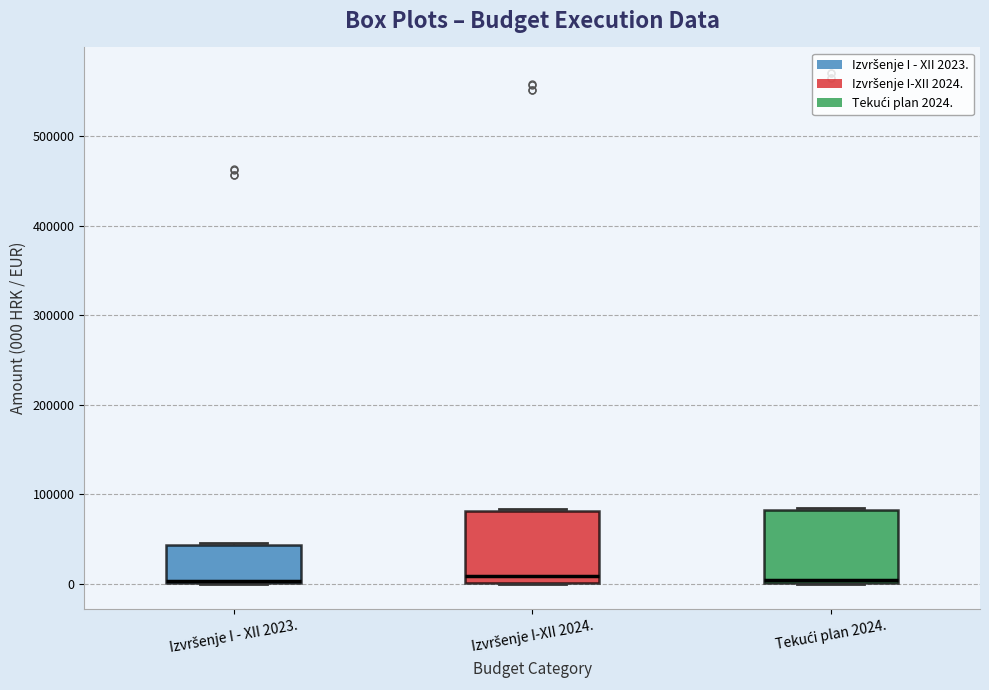

Reading left to right, transcribe this box plot: for each box, give where its median line is, the range the box spans, and where its two whiskers end, as read against the y-axis. The values are not printed on the chart, so give them approximately, as read against the axis.

Izvršenje I - XII 2023.: median 0 (just above the box's lower edge), box 0 to 40000, whiskers 0 to 50000
Izvršenje I-XII 2024.: median 10000, box 0 to 80000, whiskers 0 to 80000
Tekući plan 2024.: median 0 (just above the box's lower edge), box 0 to 80000, whiskers 0 to 80000